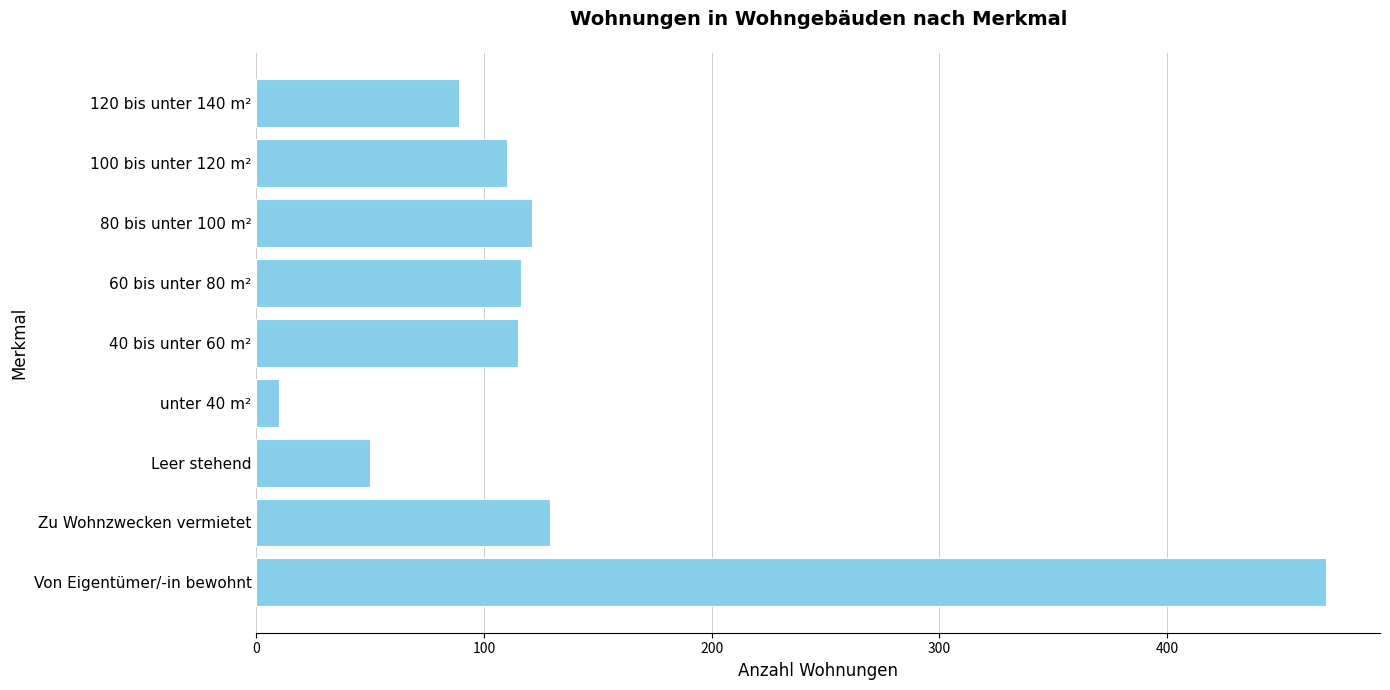

What is the change in value from Von Eigentümer/-in bewohnt to Zu Wohnzwecken vermietet?

-341